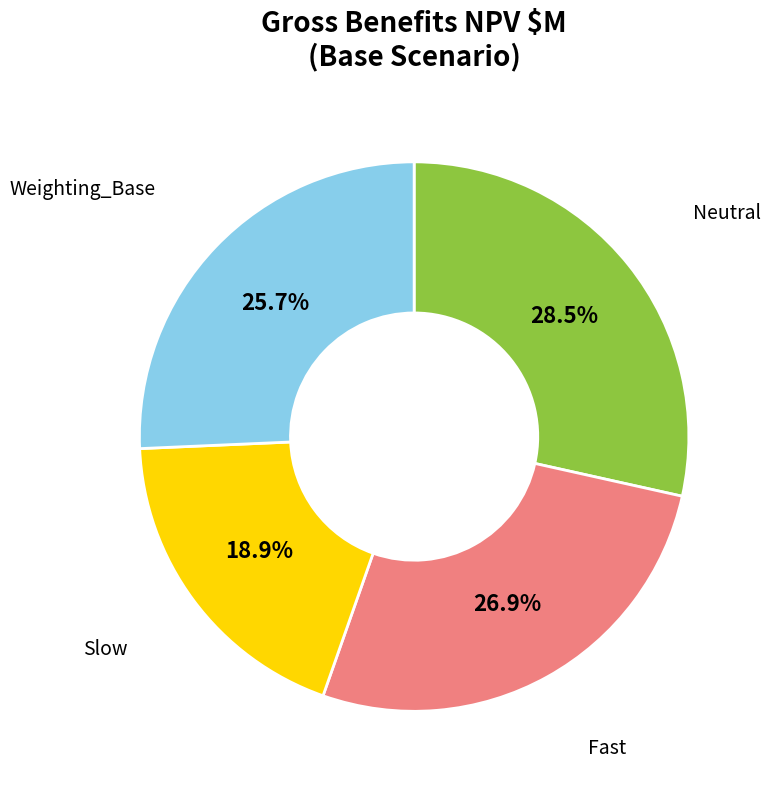

Is there a majority slice in this chart?

No